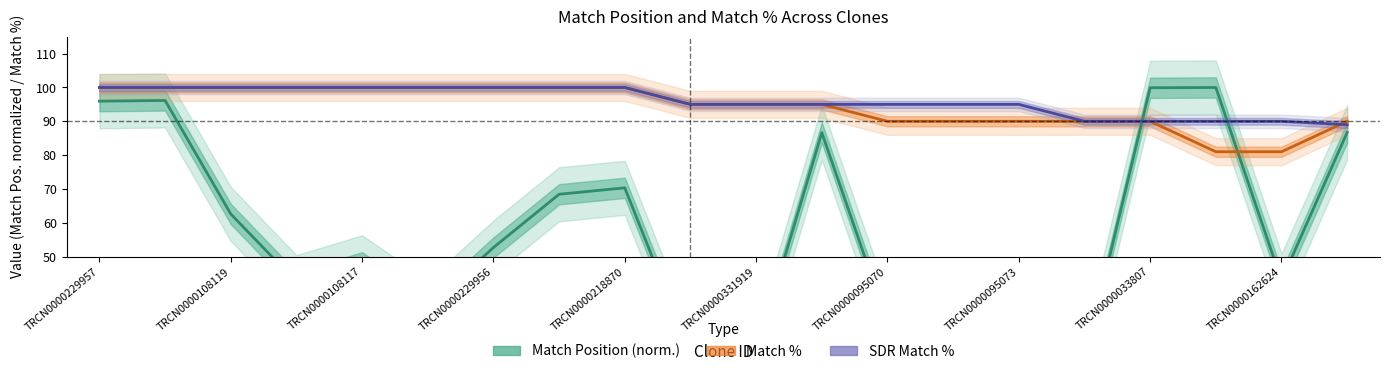

After their last crossing, which series has the higher values: Match % or Match Position (norm.)?

Match %